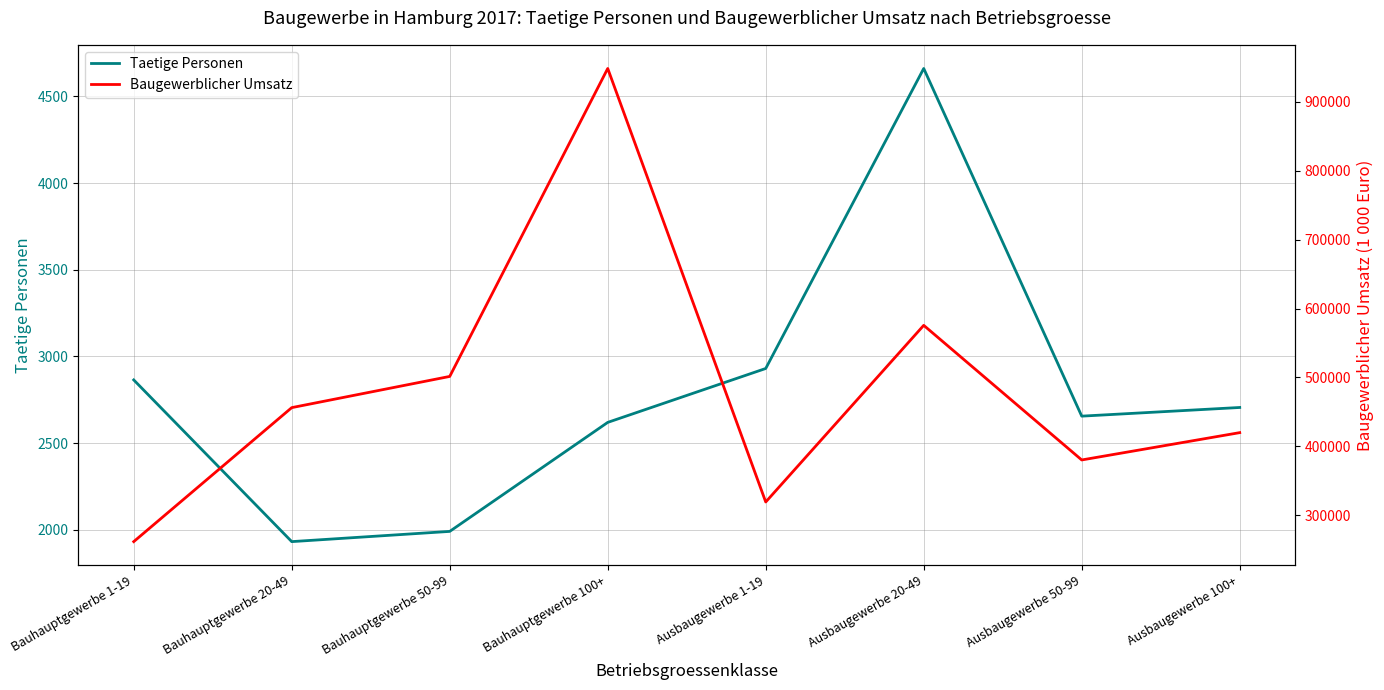

True or false: Baugewerblicher Umsatz has a value of 417249 at Ausbaugewerbe 1-19.

False